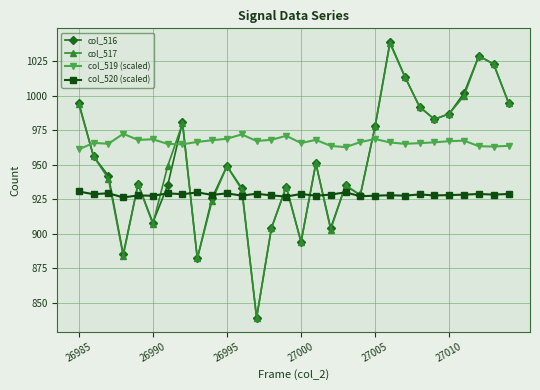

Which series has the largest total across all categories?

col_519 (scaled)